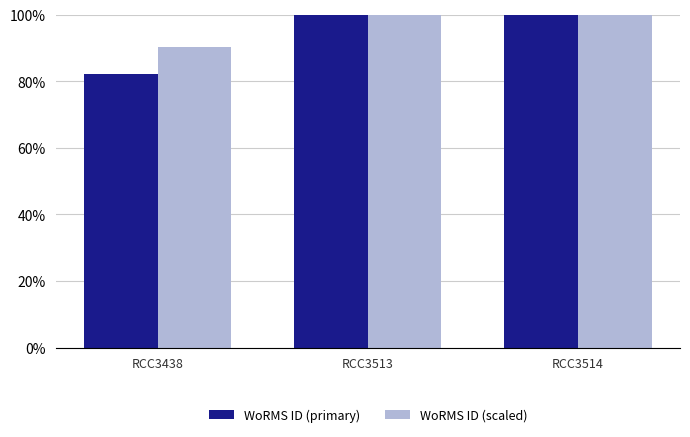

The WoRMS ID (scaled) series shows 55.3 at RCC3514. True or false?

False